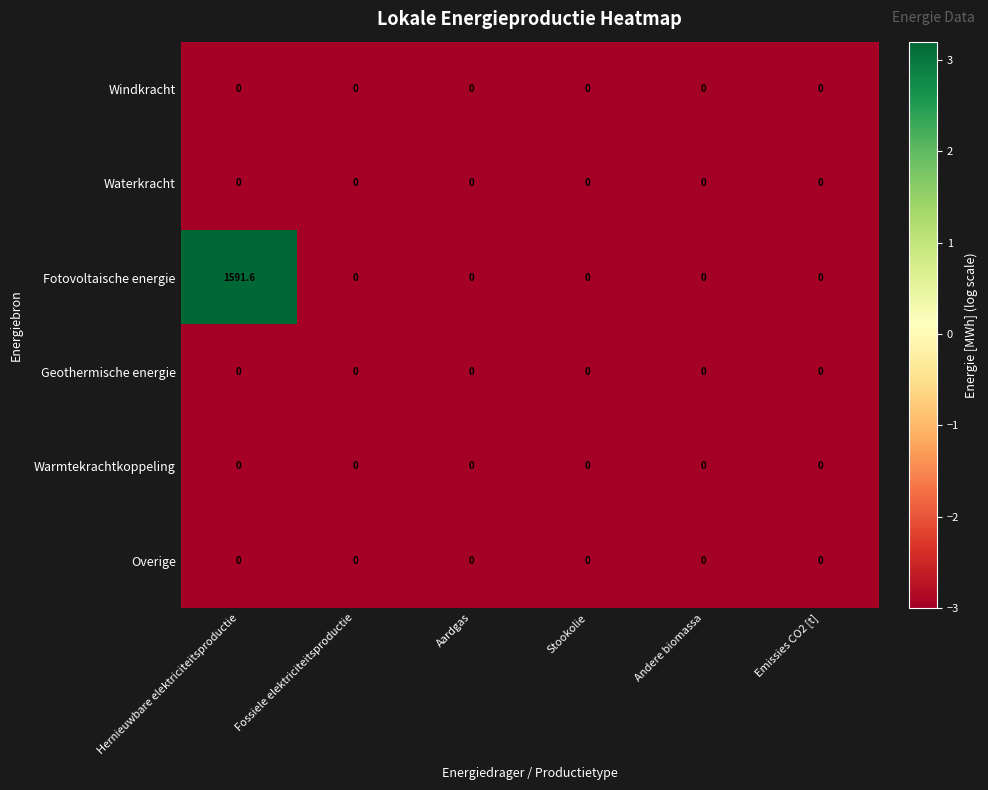

Which series has the largest total across all categories?

Fotovoltaische energie